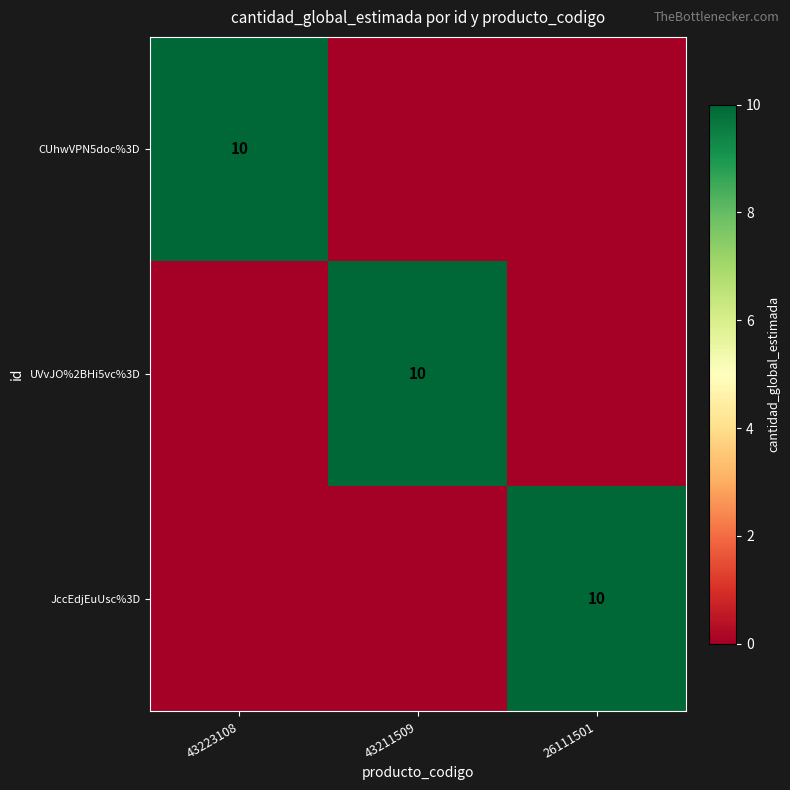

The UVvJO%2BHi5vc%3D series shows 4 at 43211509. True or false?

False